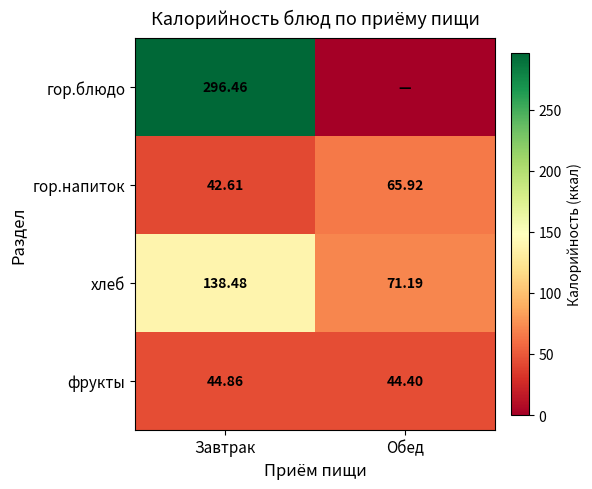

How many data points does each series have?

2